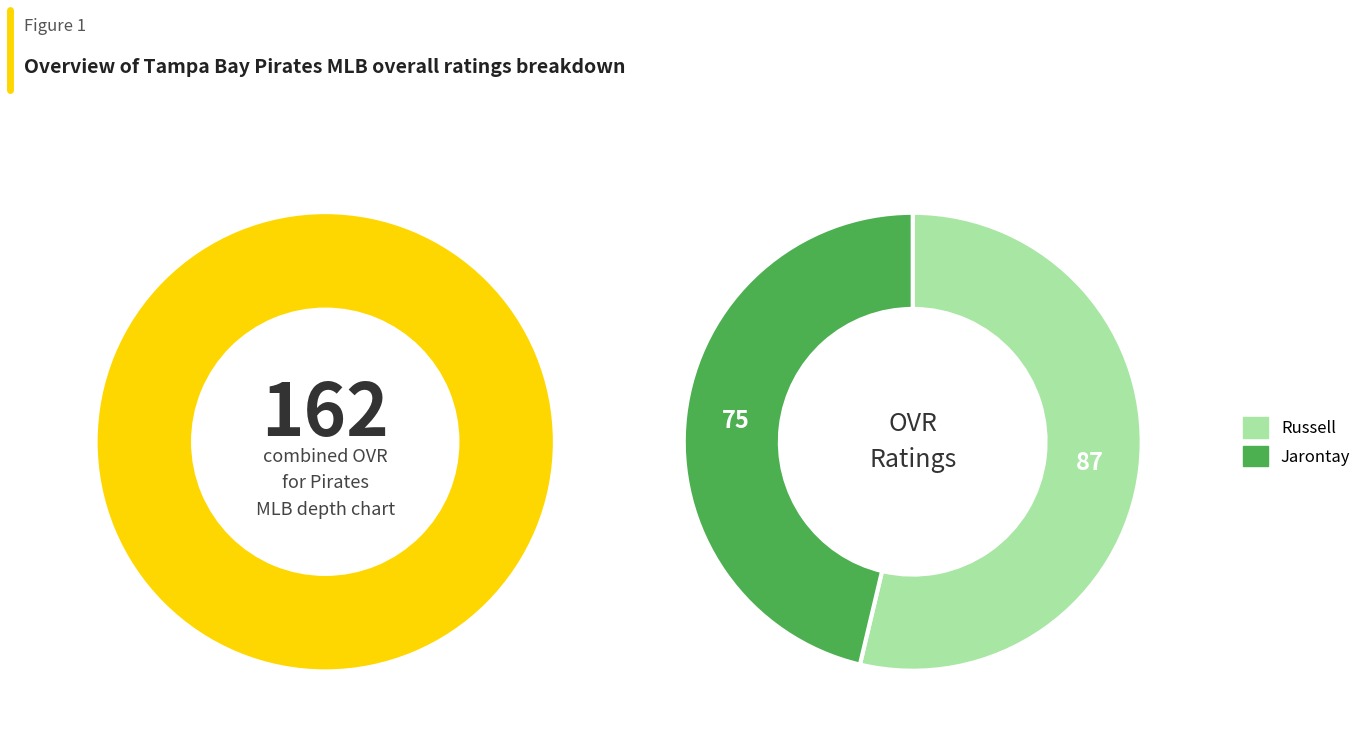

Which category has the biggest portion of the pie?

Russell